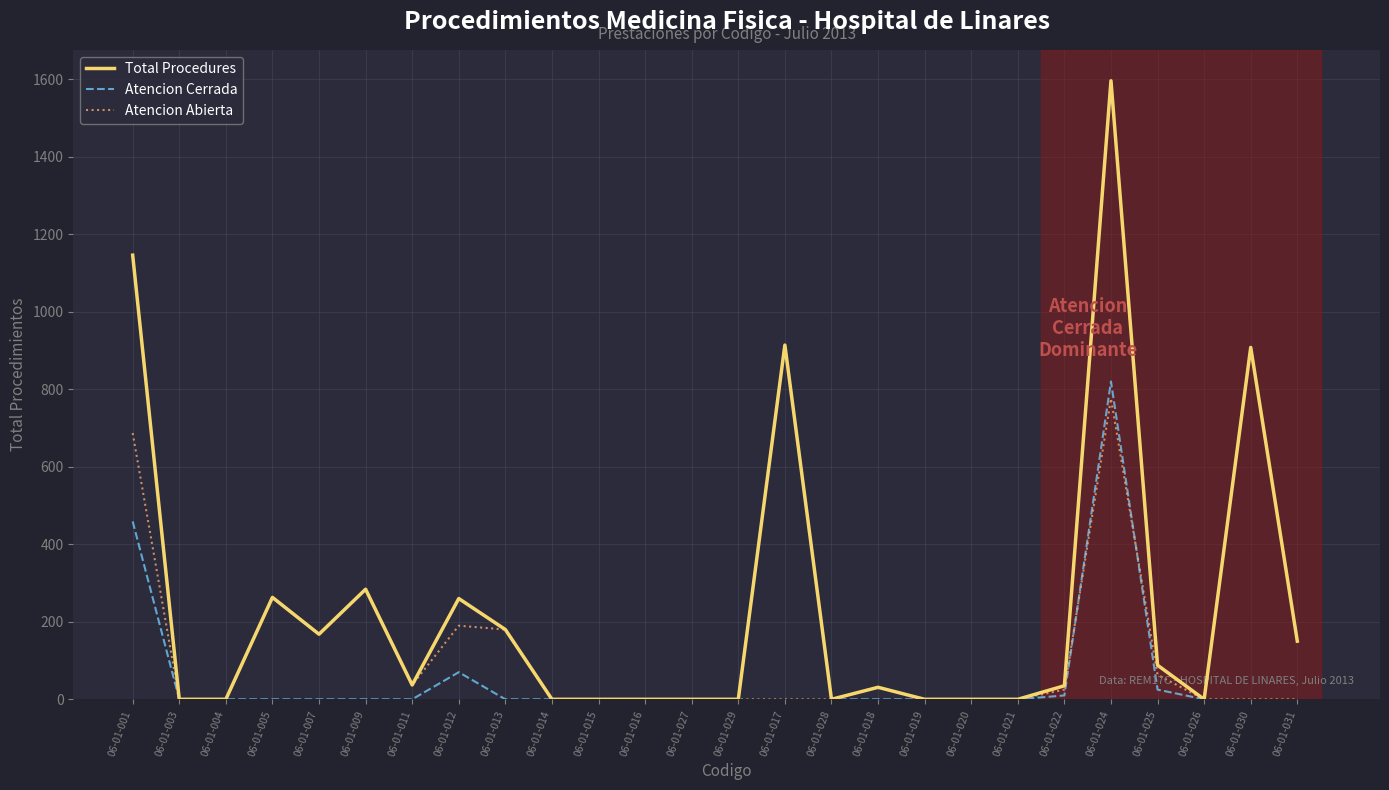

Which series has the widest spread of values?

Total Procedures